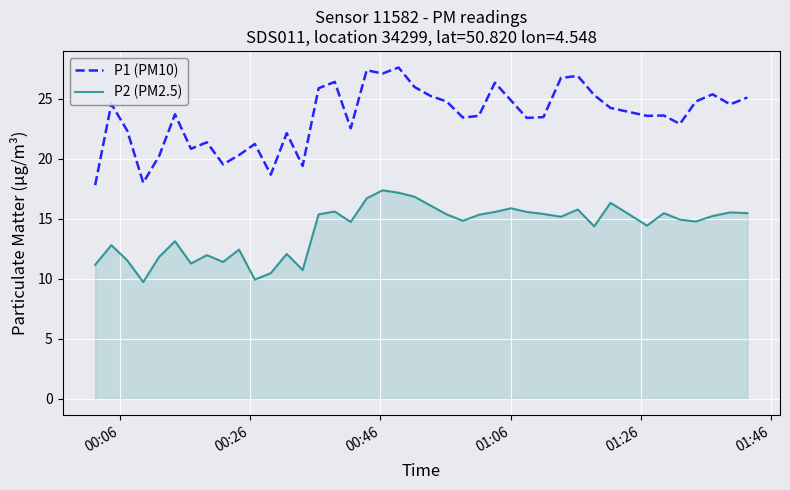

What is the smallest value displayed?

9.7